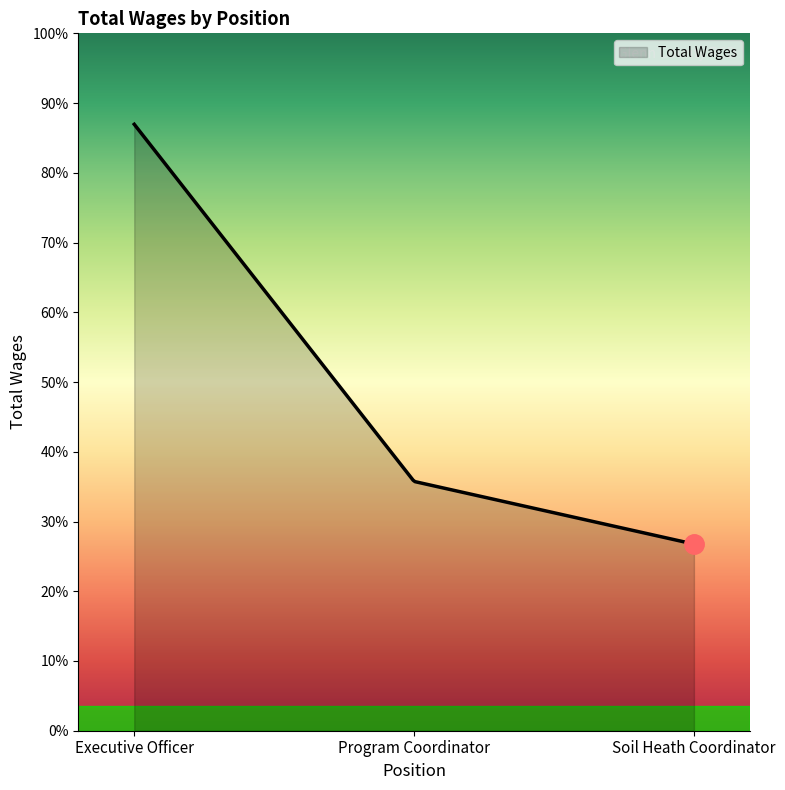

What is the minimum value shown in the chart?

22102